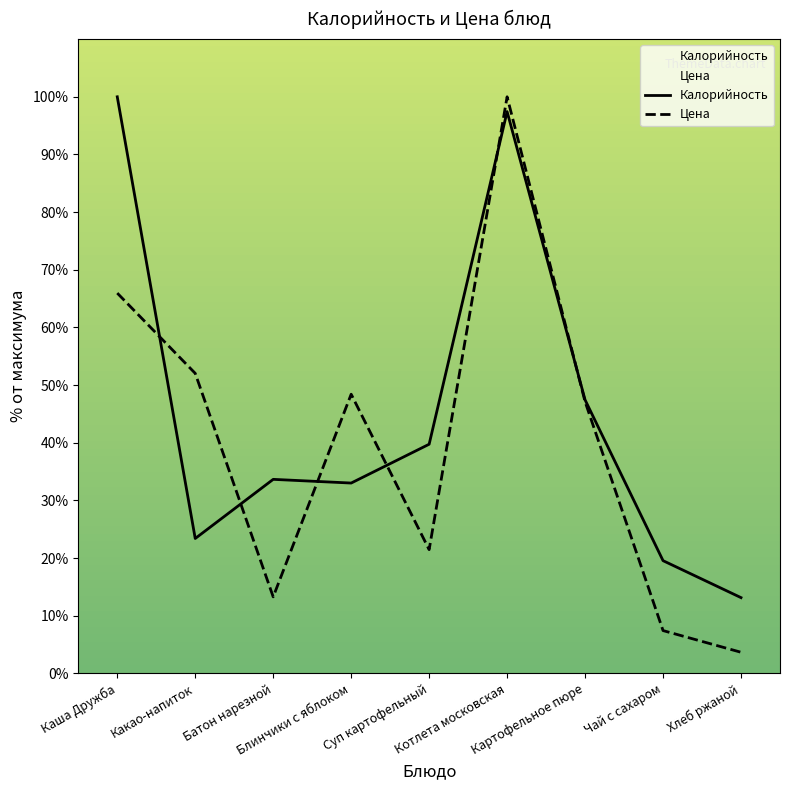

Which category has the highest value across all series?

Каша Дружба